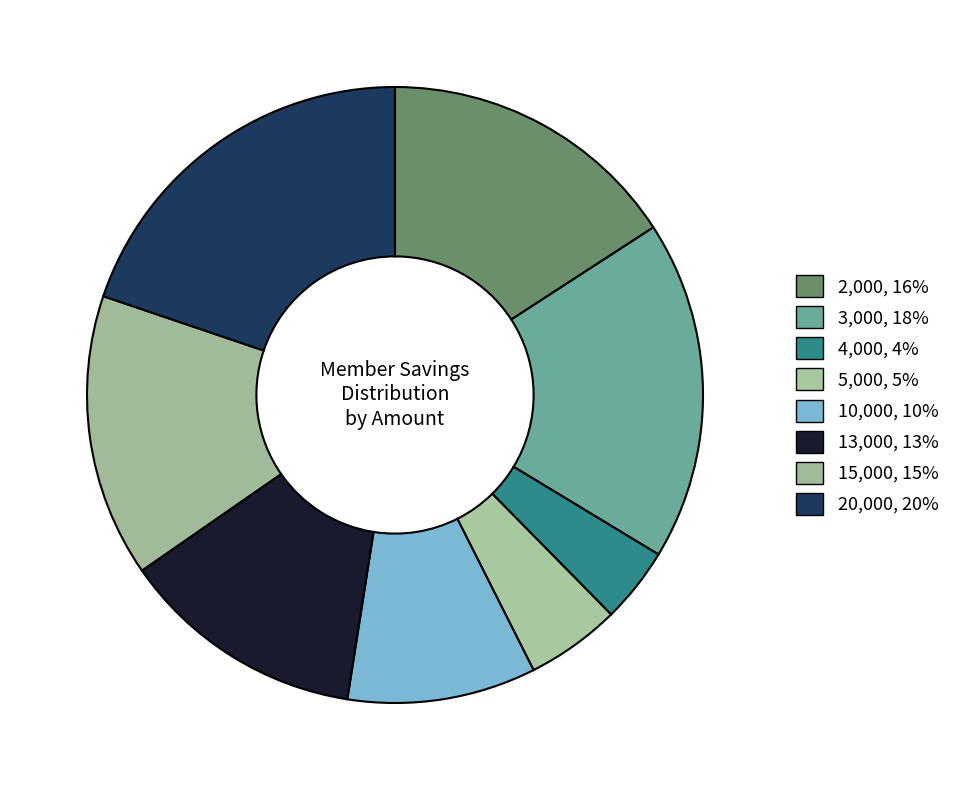

How many segments does this pie chart have?

8